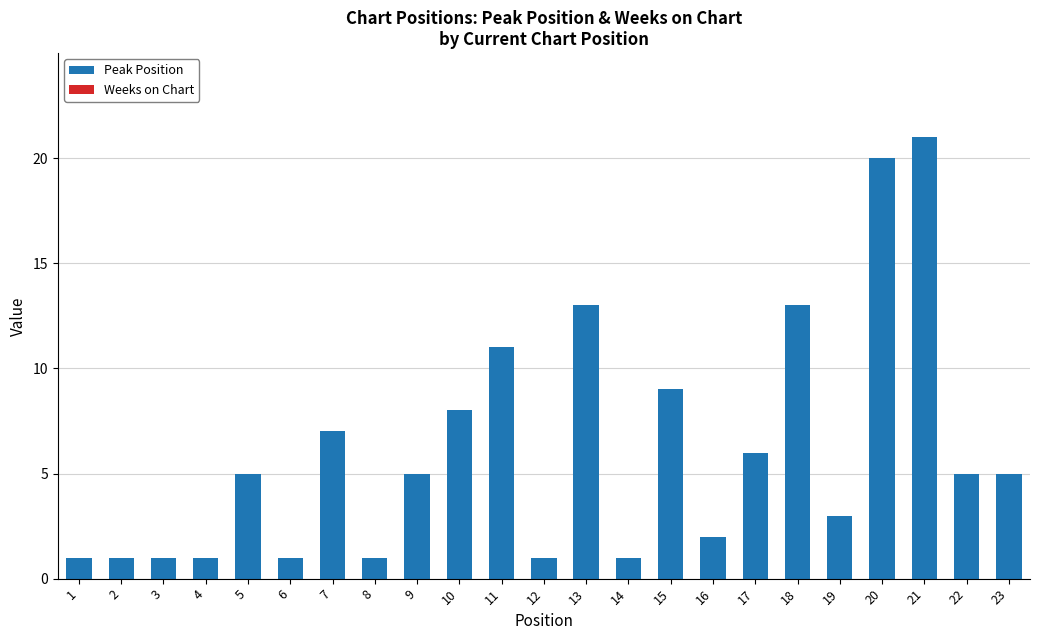

What is the difference between the maximum and minimum values?

20